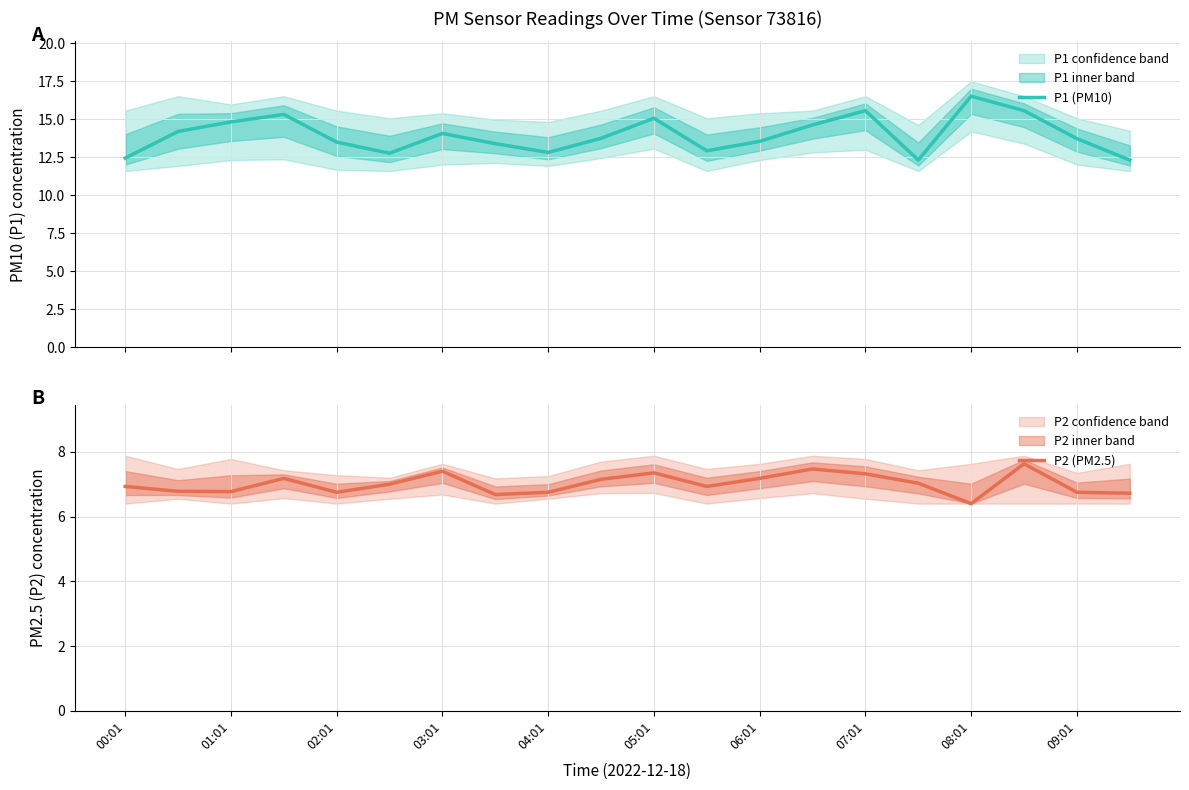

Is it true that P2 (PM2.5) equals 6.4 at 08:01?

True